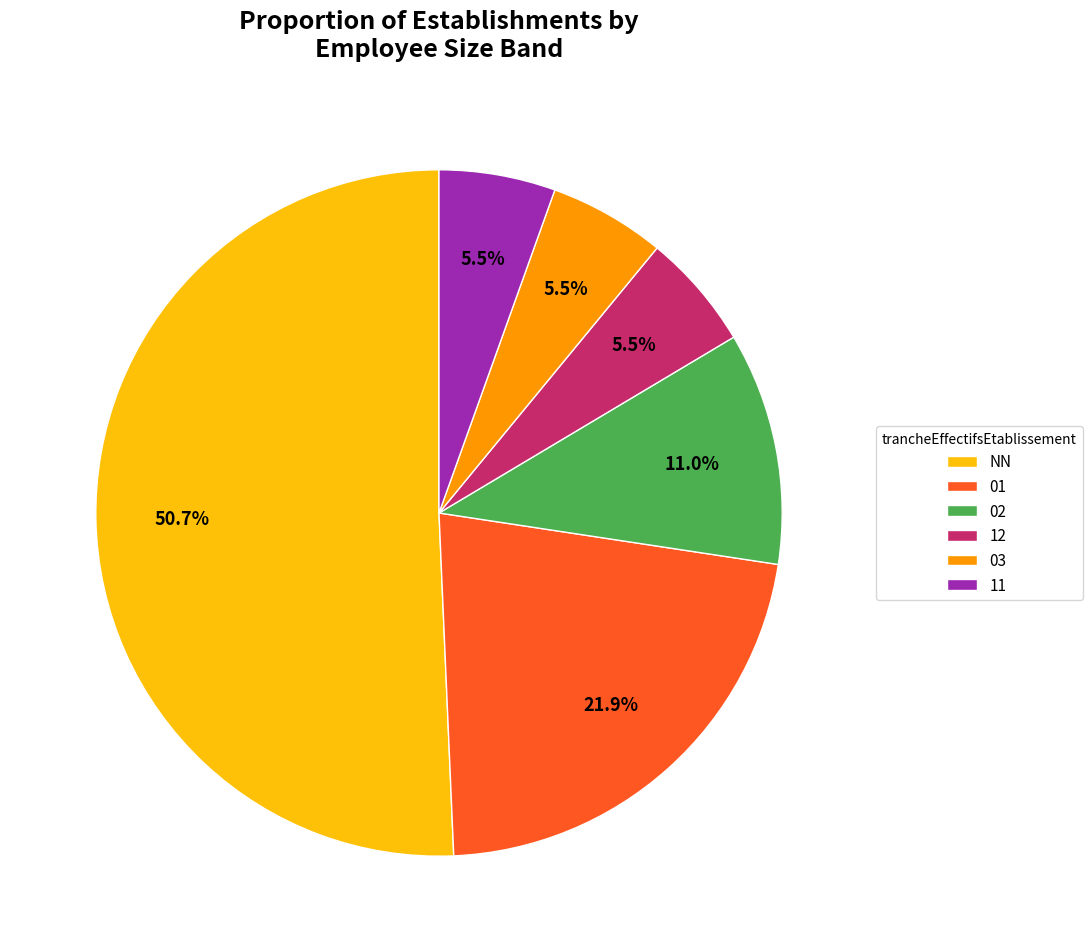

True or false: 02 accounts for 3% of the total.

False